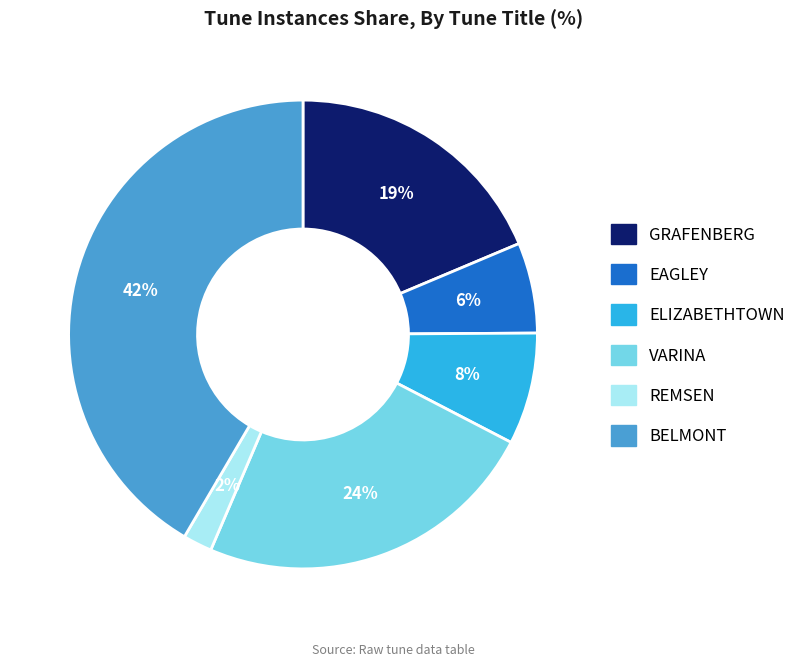

Which slice is the largest?

BELMONT